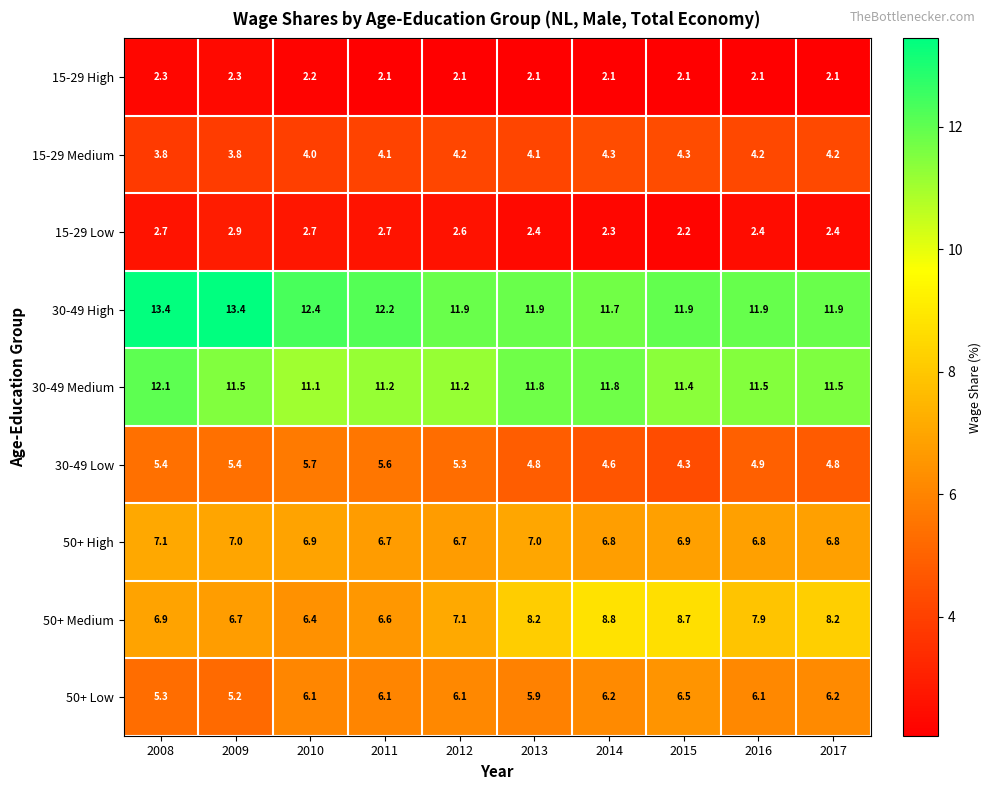

True or false: 15-29 Low has a value of 3.7 at 2008.

False